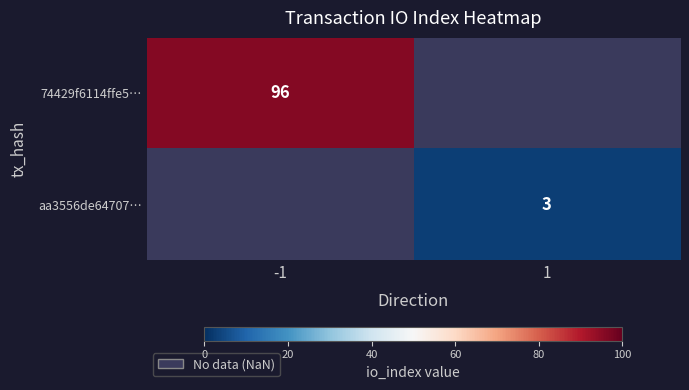

At which category does the chart reach its minimum across all series?

1